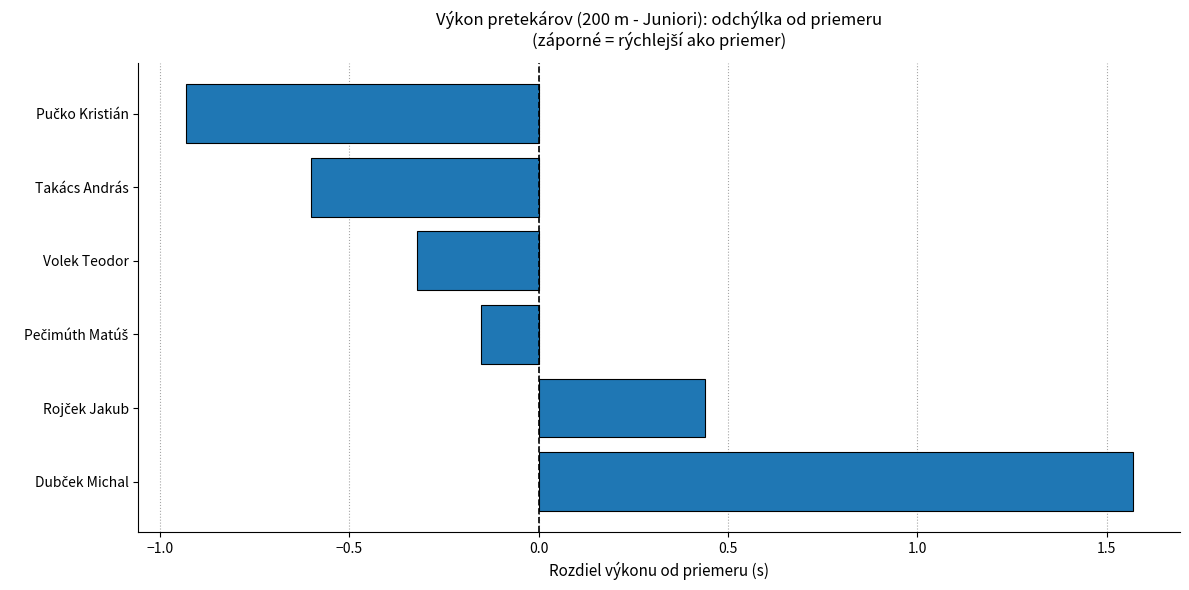

What value does the data have at Volek Teodor?

-0.3